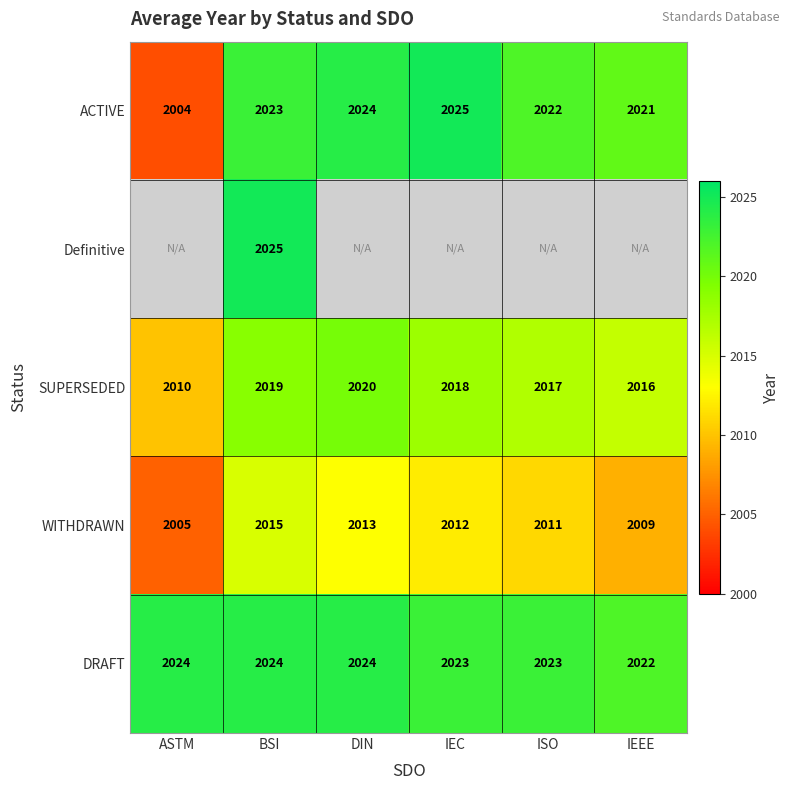

How many WITHDRAWN values are between 2009 and 2013?

4